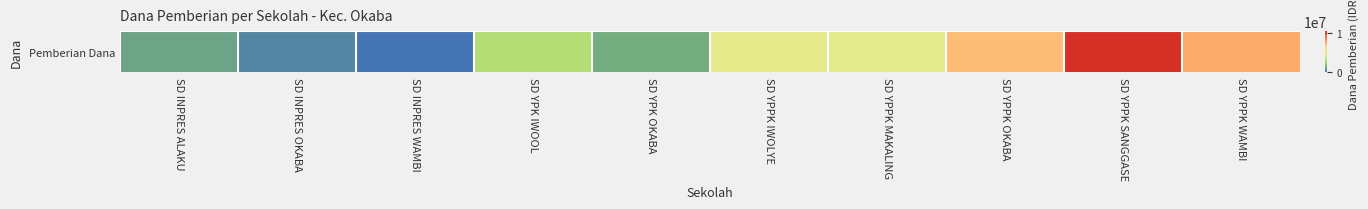

The value at SD YPPK MAKALING is 4725000. True or false?

True